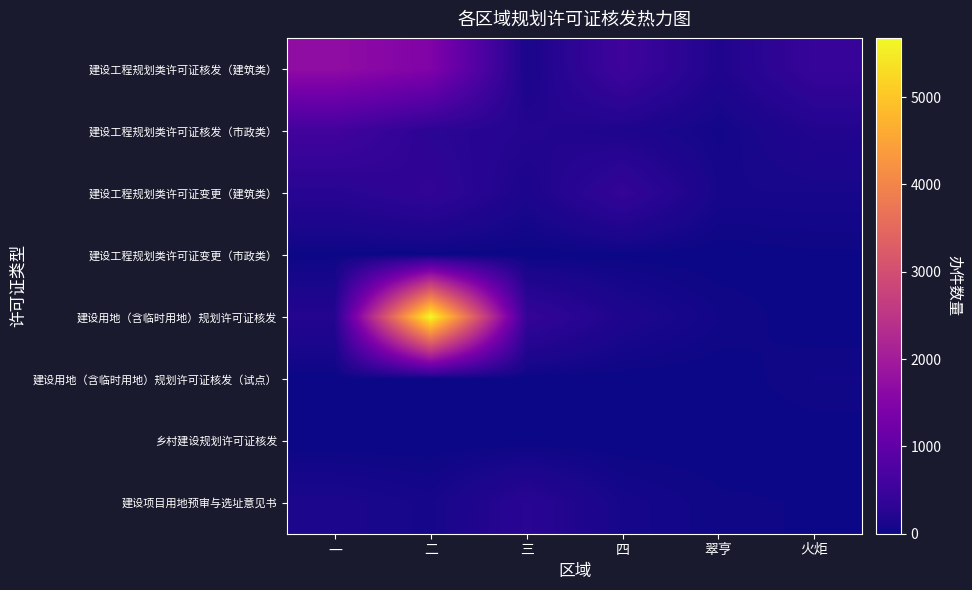

What is the total value across all series at 火炬?

801